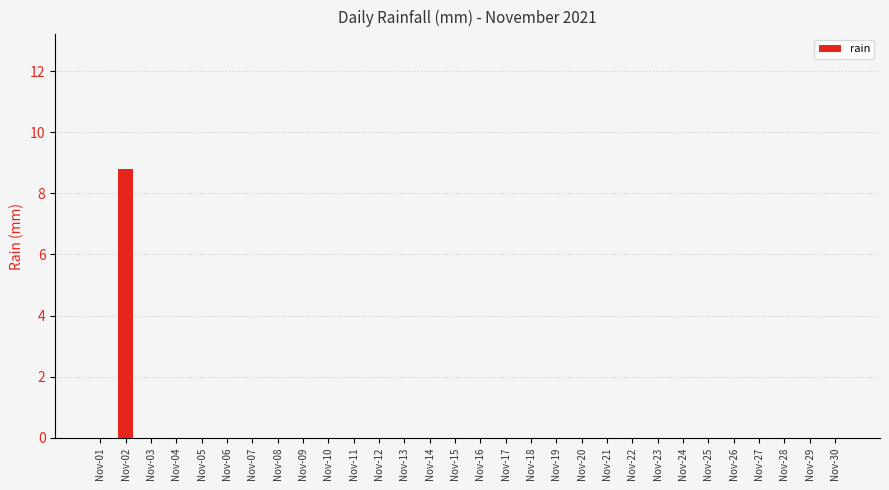

Count the values in the range 0 to 1.

29